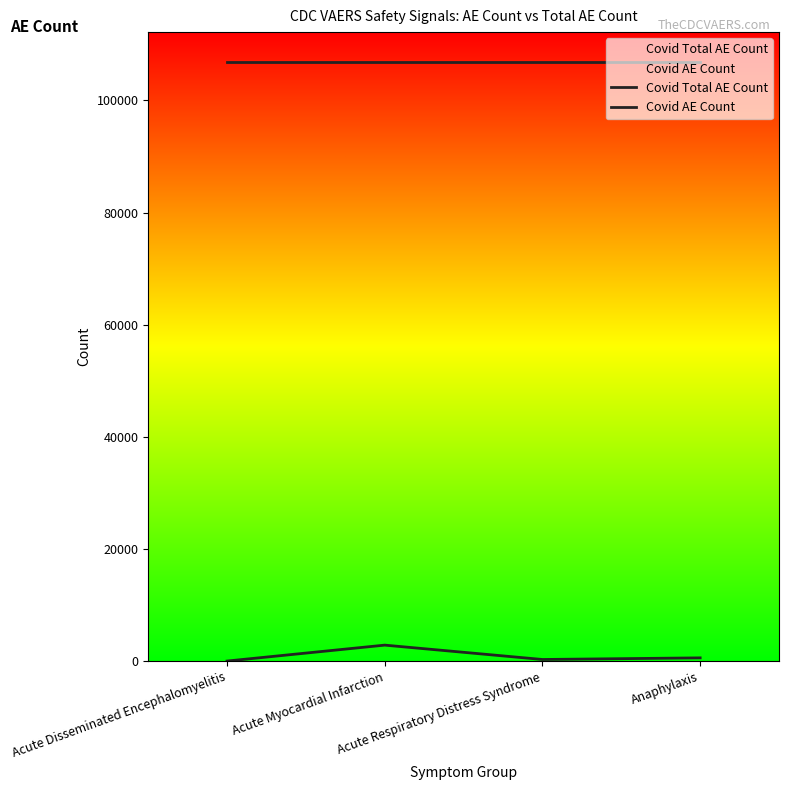

Reading left to right, extract all data points from this chart.

Covid Total AE Count: Acute Disseminated Encephalomyelitis=106819	Acute Myocardial Infarction=106819	Acute Respiratory Distress Syndrome=106819	Anaphylaxis=106819
Covid AE Count: Acute Disseminated Encephalomyelitis=36	Acute Myocardial Infarction=2875	Acute Respiratory Distress Syndrome=314	Anaphylaxis=604